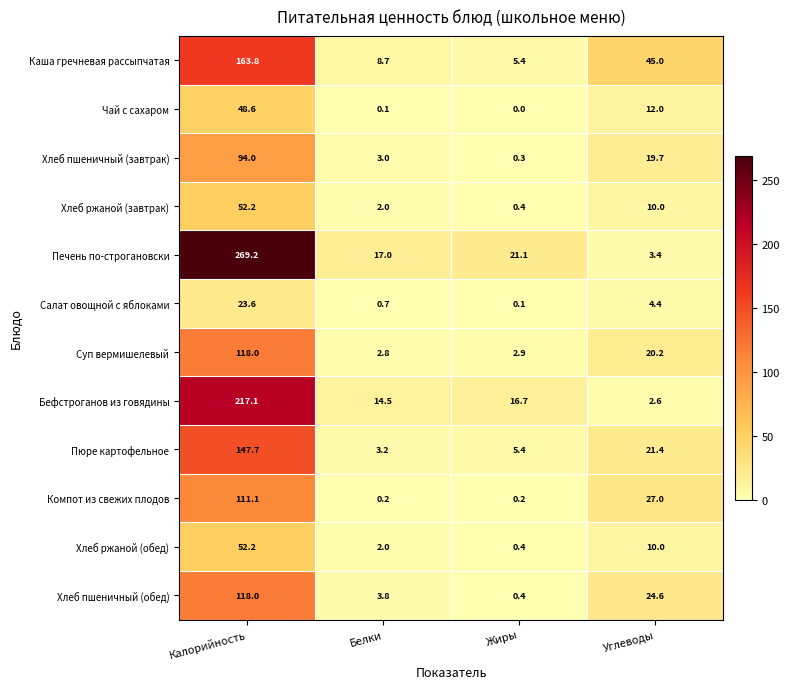

Which category has the lowest value in the Суп вермишелевый series?

Белки